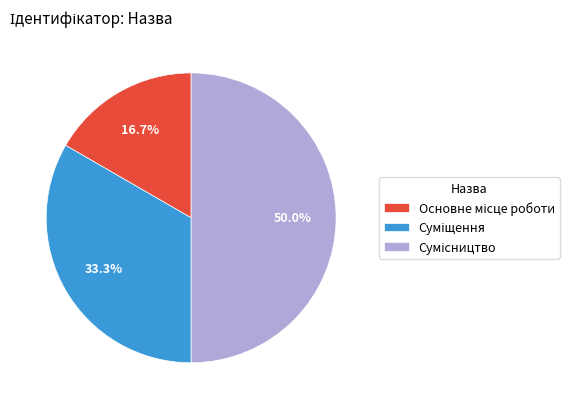

How many slices are in this pie chart?

3